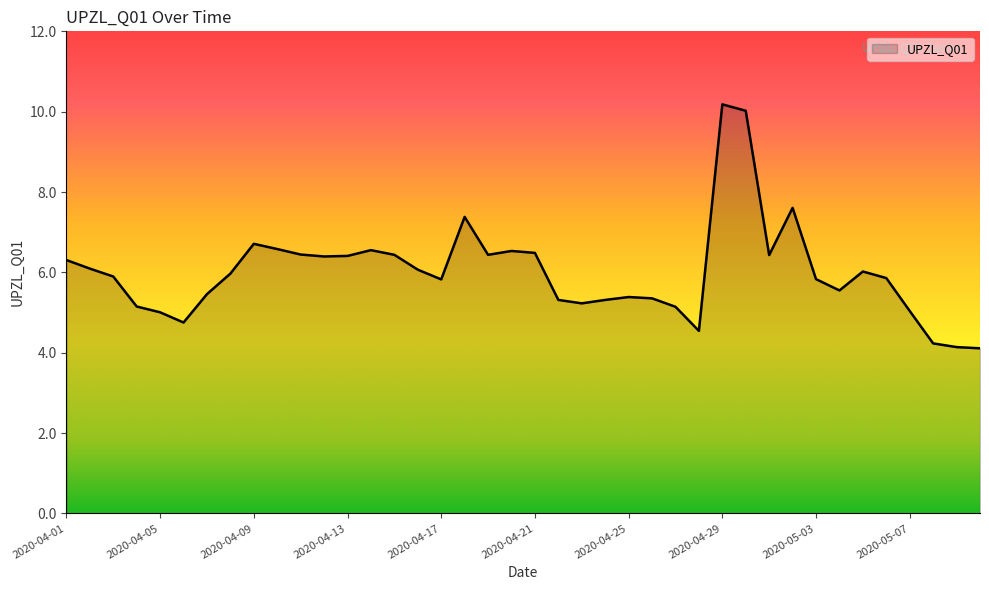

What is the greatest value displayed?

10.2